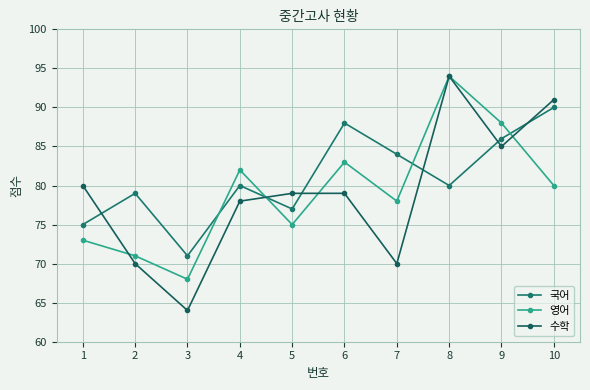

Which series ends up on top after the final intersection of 국어 and 영어?

국어